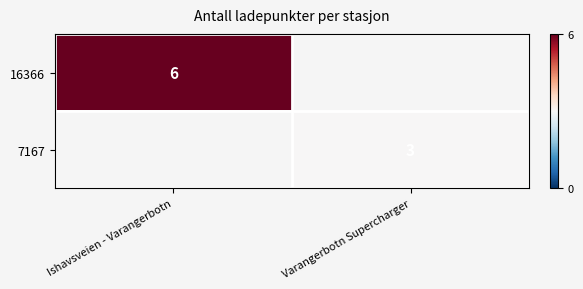

Is the value of 7167 at Varangerbotn Supercharger greater than the value of 16366 at Ishavsveien - Varangerbotn?

No